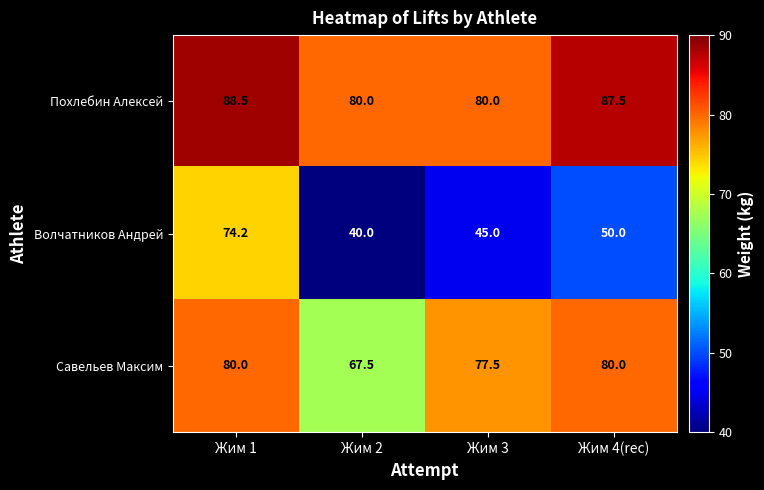

True or false: Похлебин Алексей has a value of 88.5 at Жим 1.

True